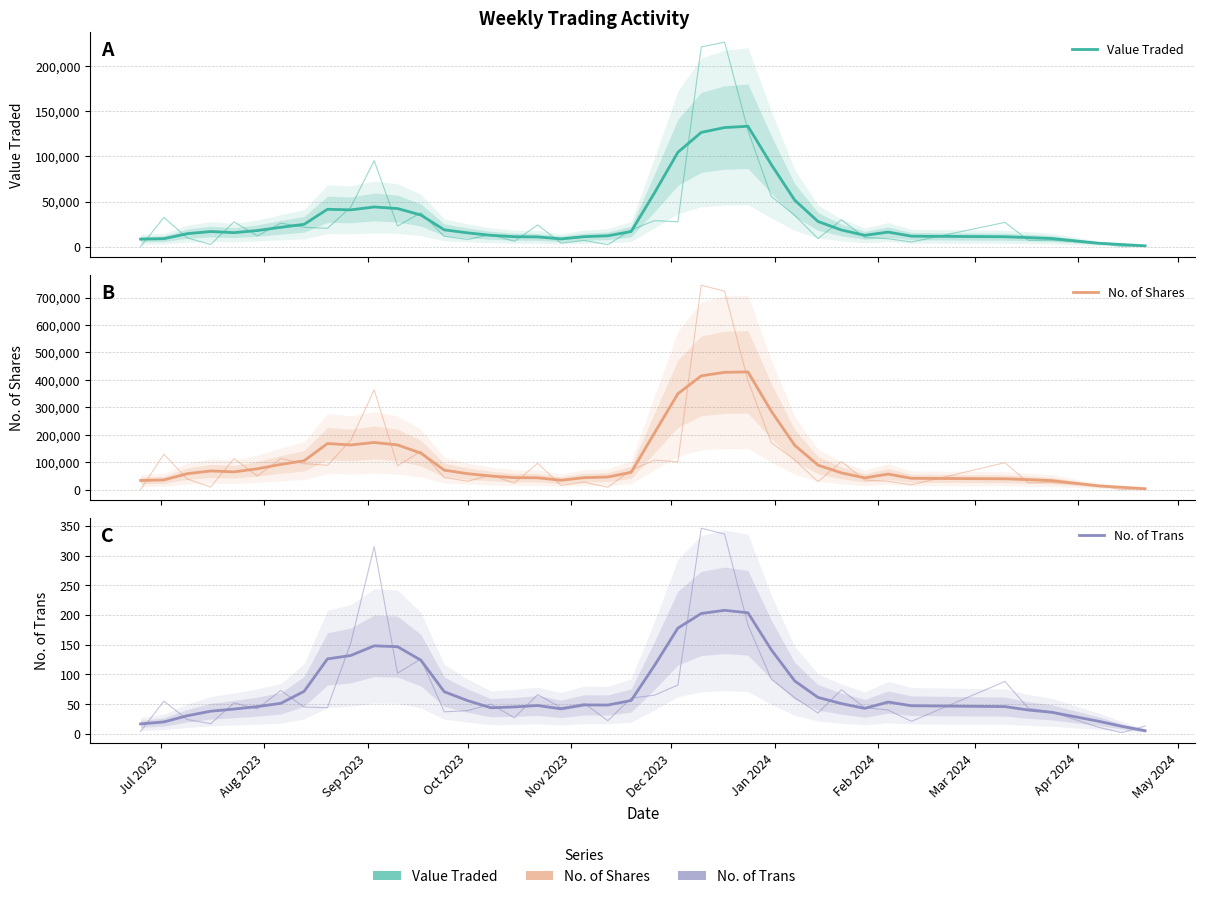

What is the lowest value of the Value Traded series?

1039.8